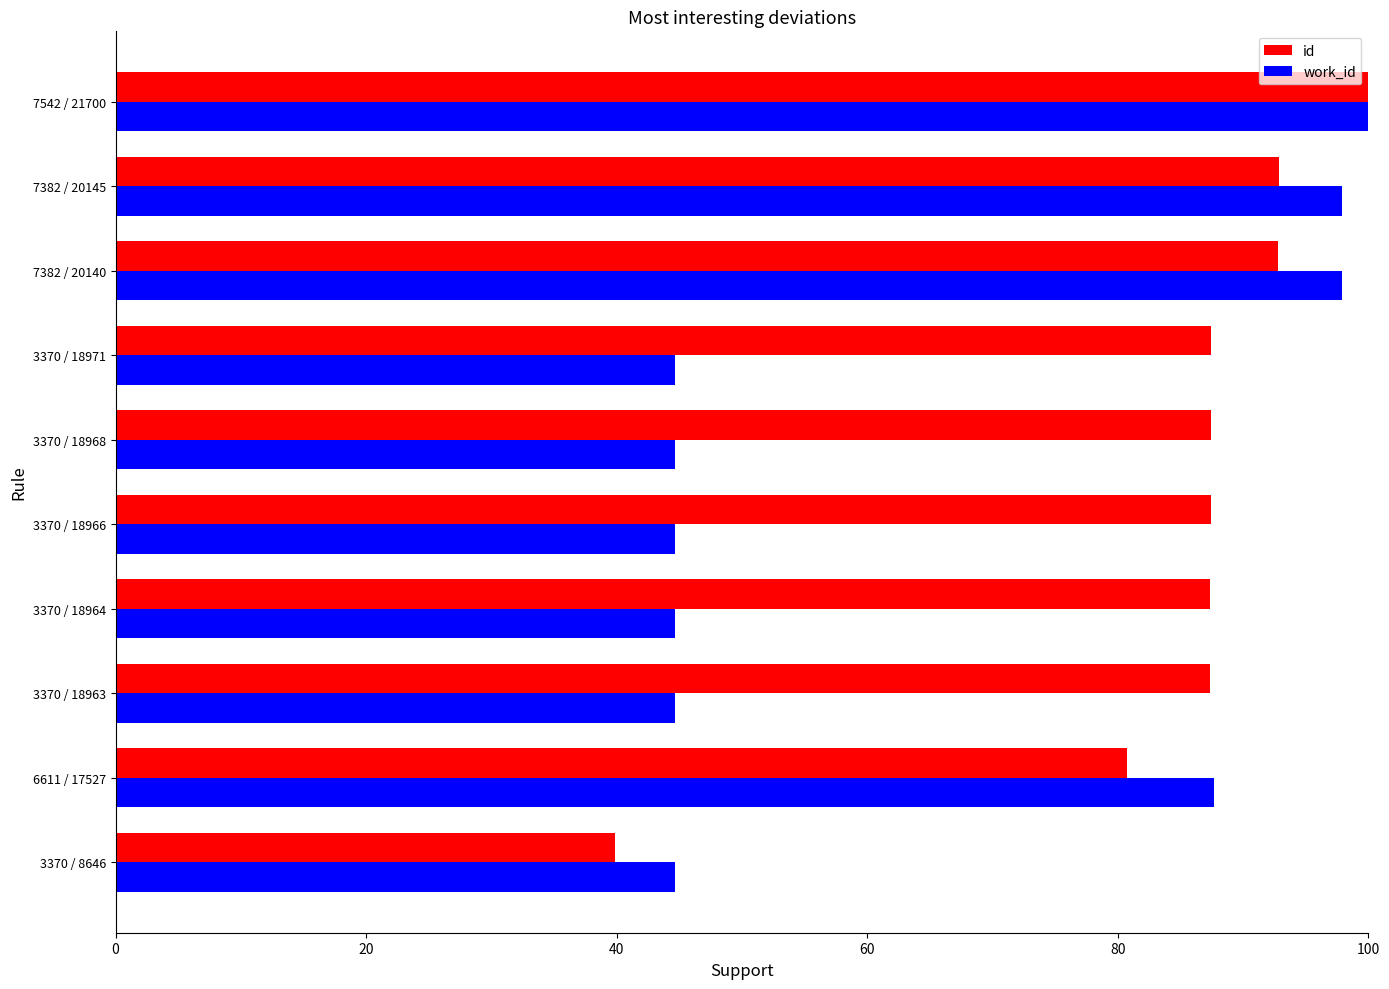

At which label is work_id closest to 72?

6611 / 17527